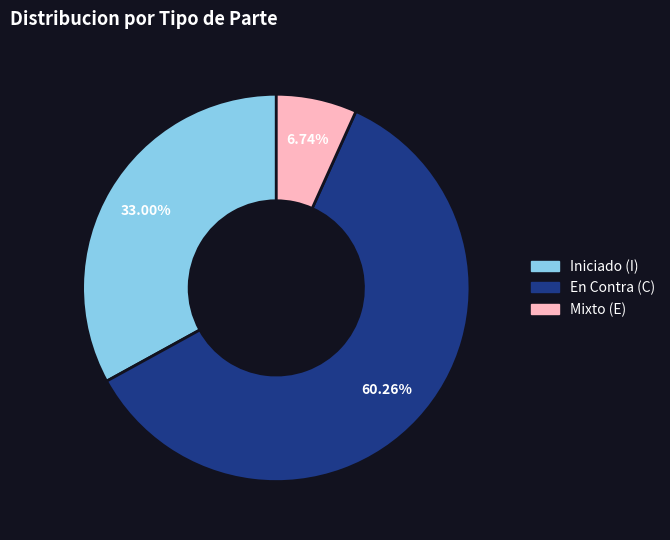

Is there a majority slice in this chart?

Yes